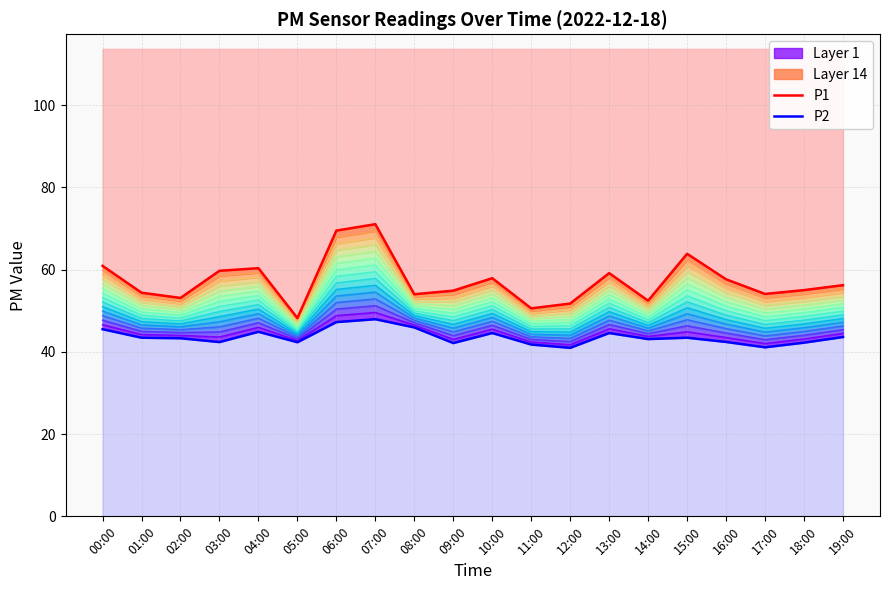

List the series in order of their overall mean, lowest first.

P2, P1